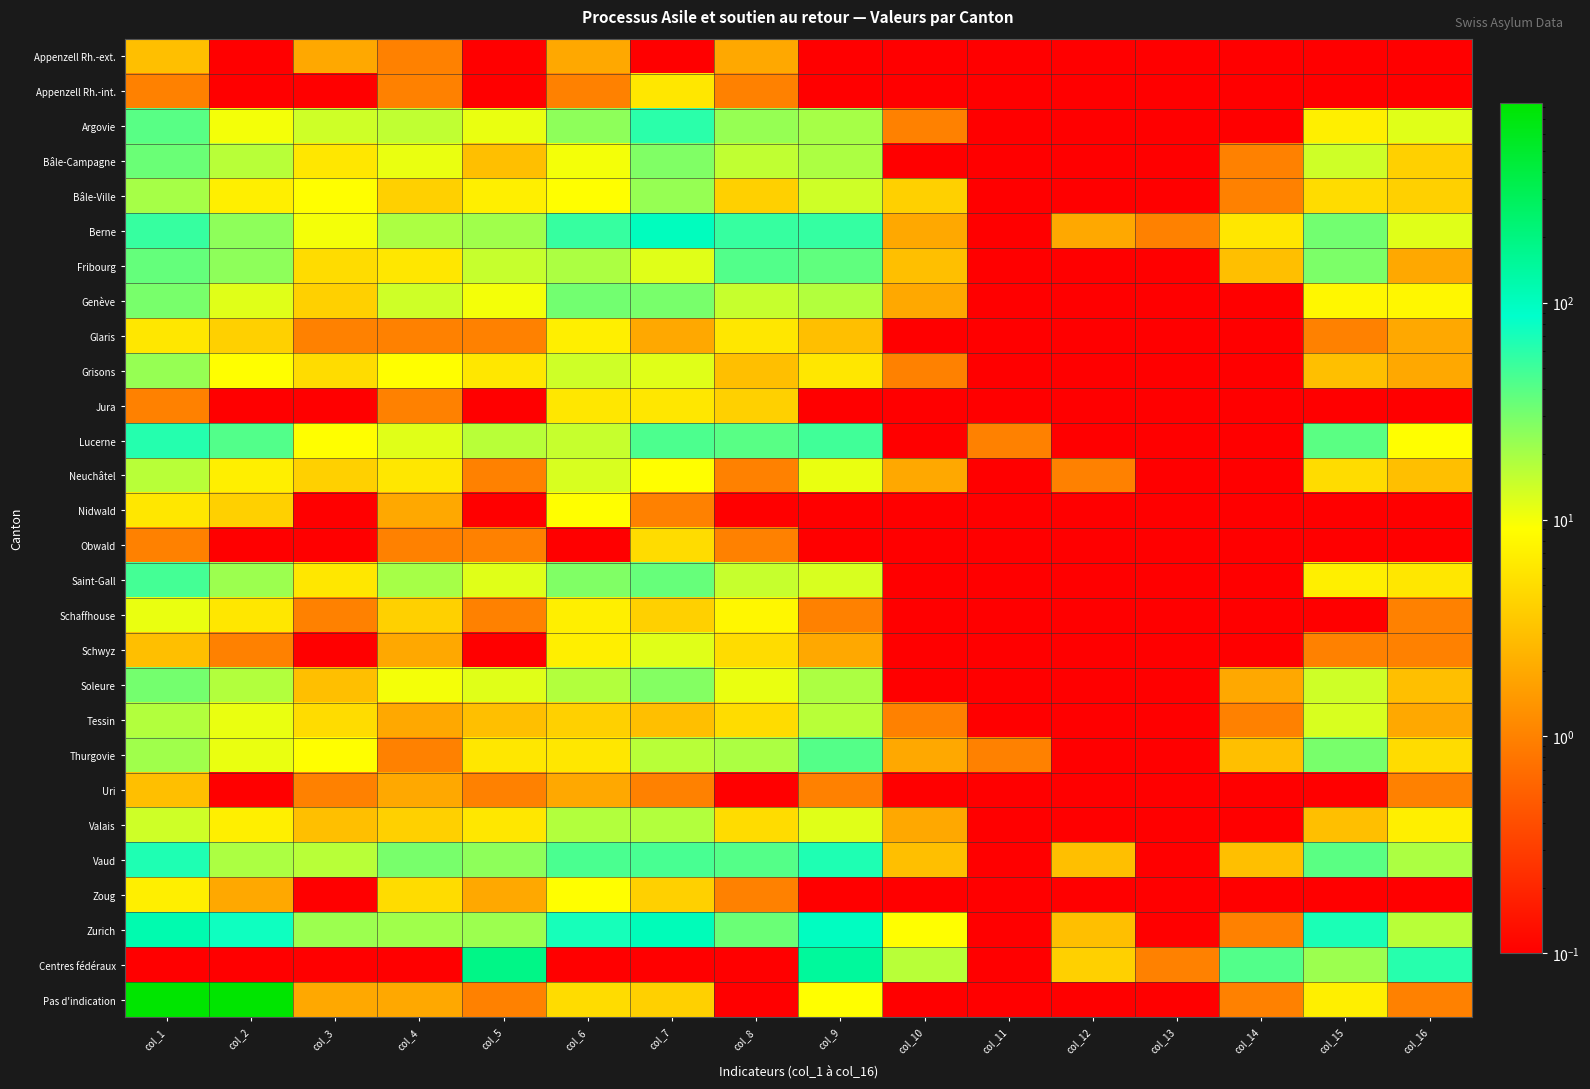

Rank the series by their maximum value, from lowest to highest.

Appenzell Rh.-ext., Uri, Obwald, Appenzell Rh.-int., Jura, Glaris, Nidwald, Zoug, Schaffhouse, Schwyz, Neuchâtel, Tessin, Valais, Bâle-Ville, Grisons, Soleure, Genève, Bâle-Campagne, Thurgovie, Fribourg, Saint-Gall, Argovie, Lucerne, Vaud, Berne, Zurich, Centres fédéraux, Pas d'indication